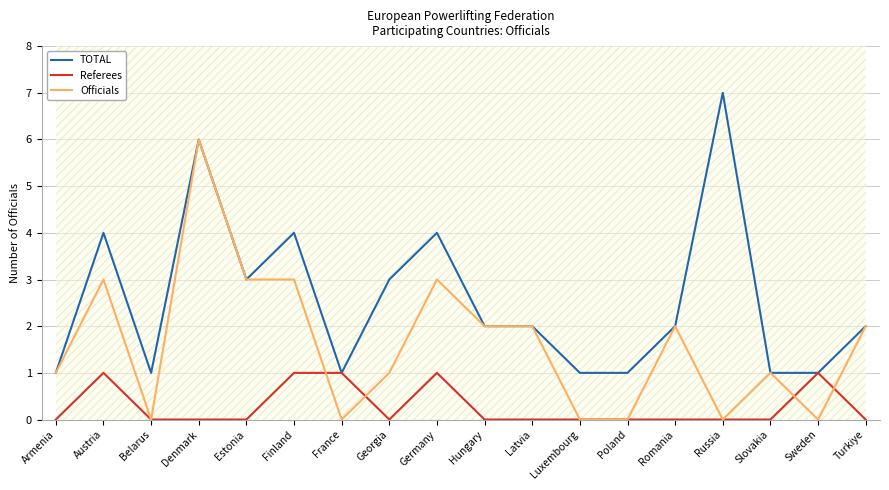

Is this an area chart (filled region under the line)?

No